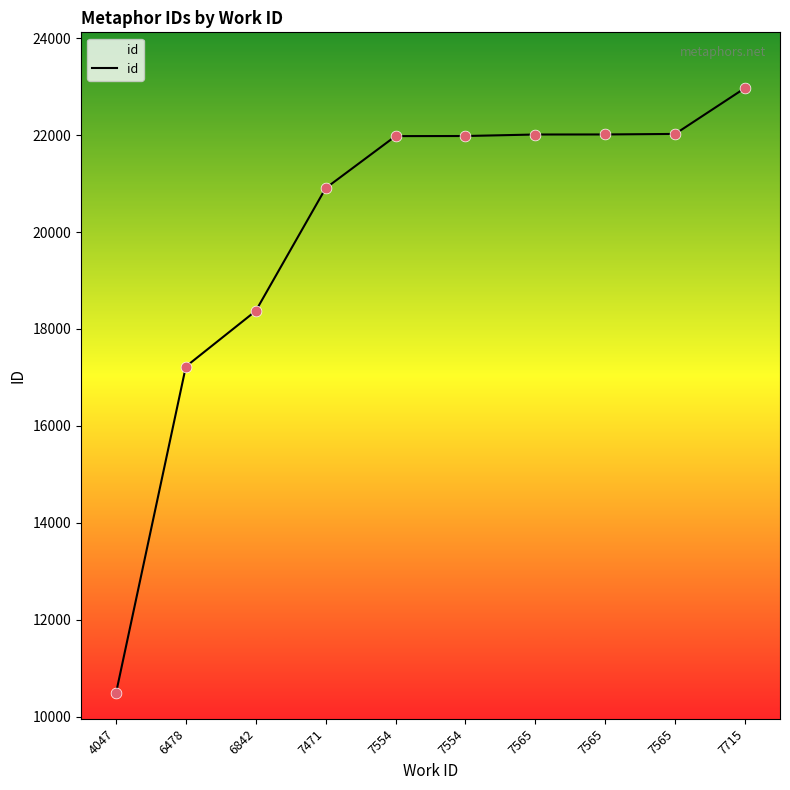

What is the change in value from 4047 to 6842?

+7887